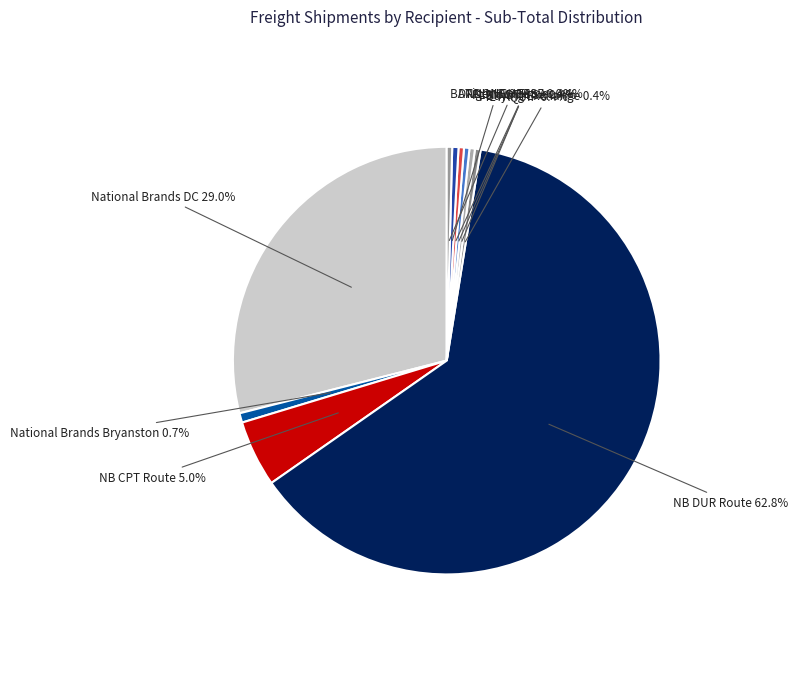

How many slices are in this pie chart?

10